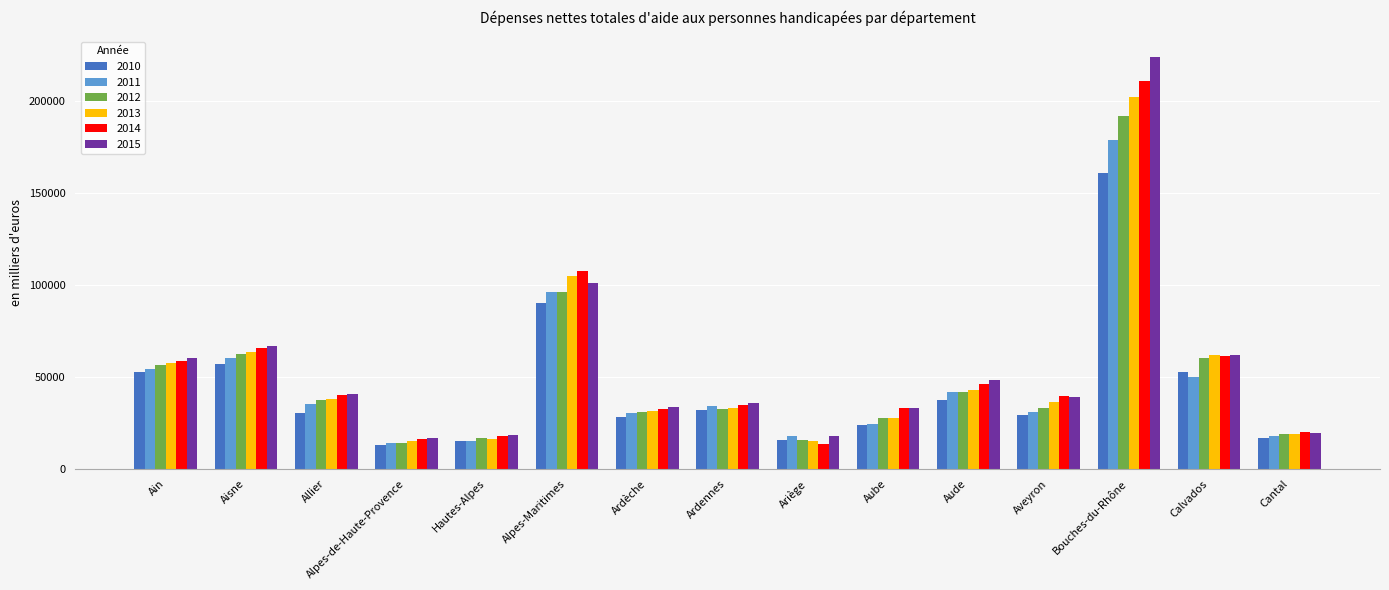

True or false: 2012 has a value of 60389 at Calvados.

True